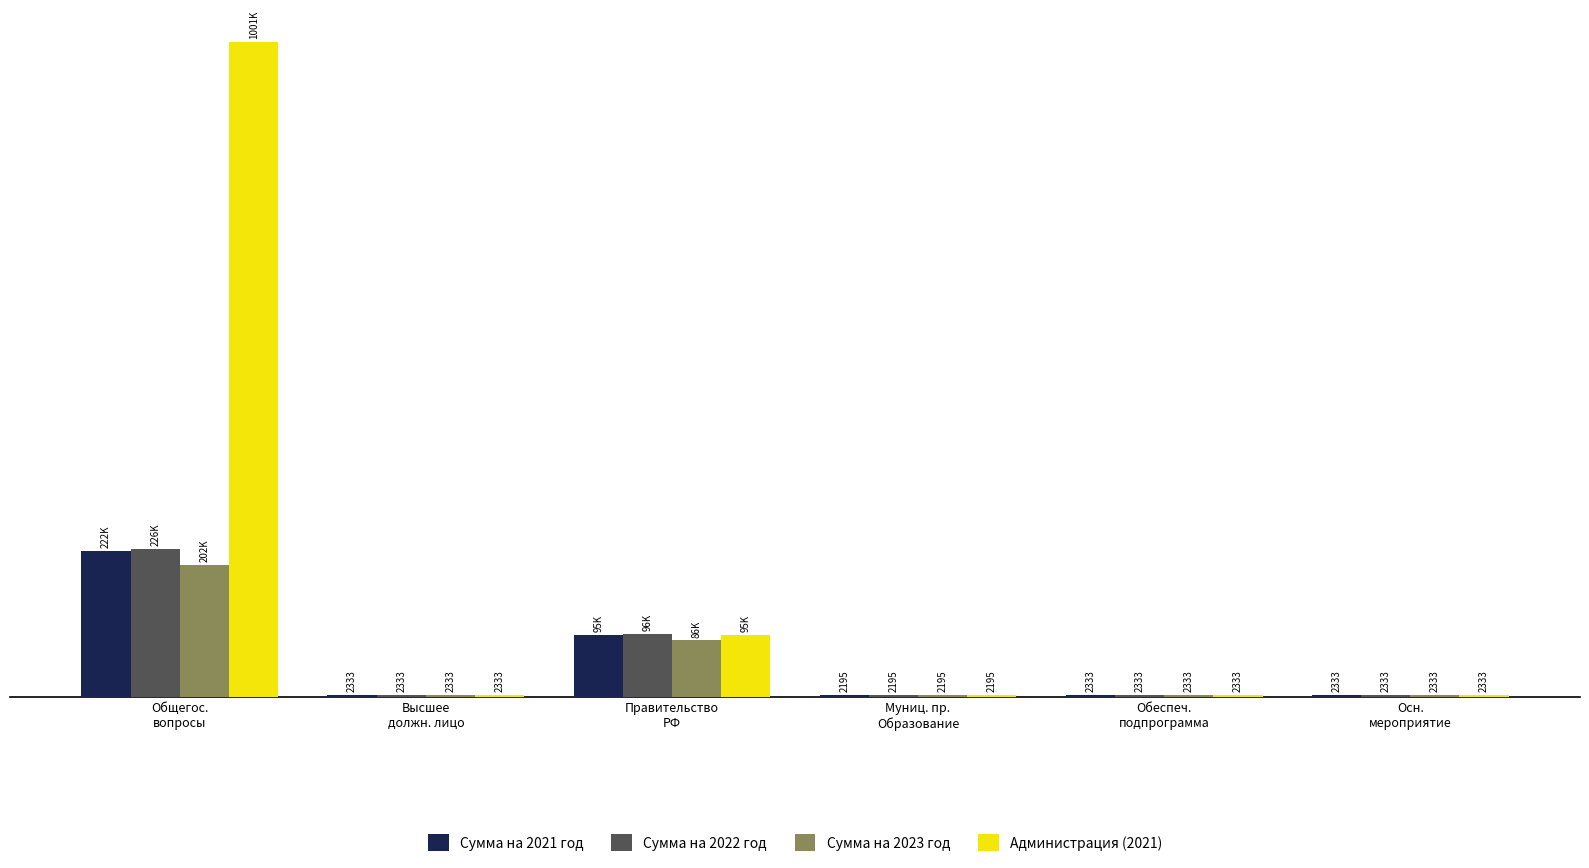

Does the chart contain stacked bars?

No